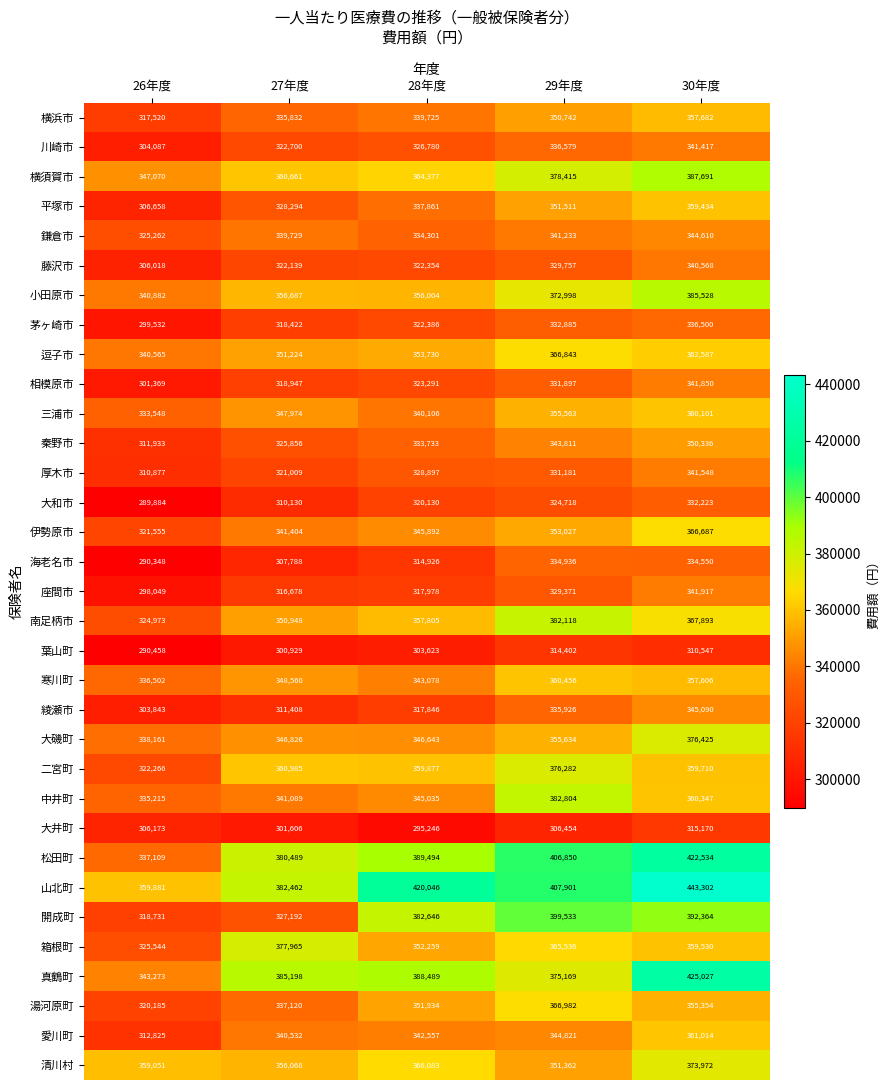

True or false: 開成町 has a value of 509263 at 27年度.

False